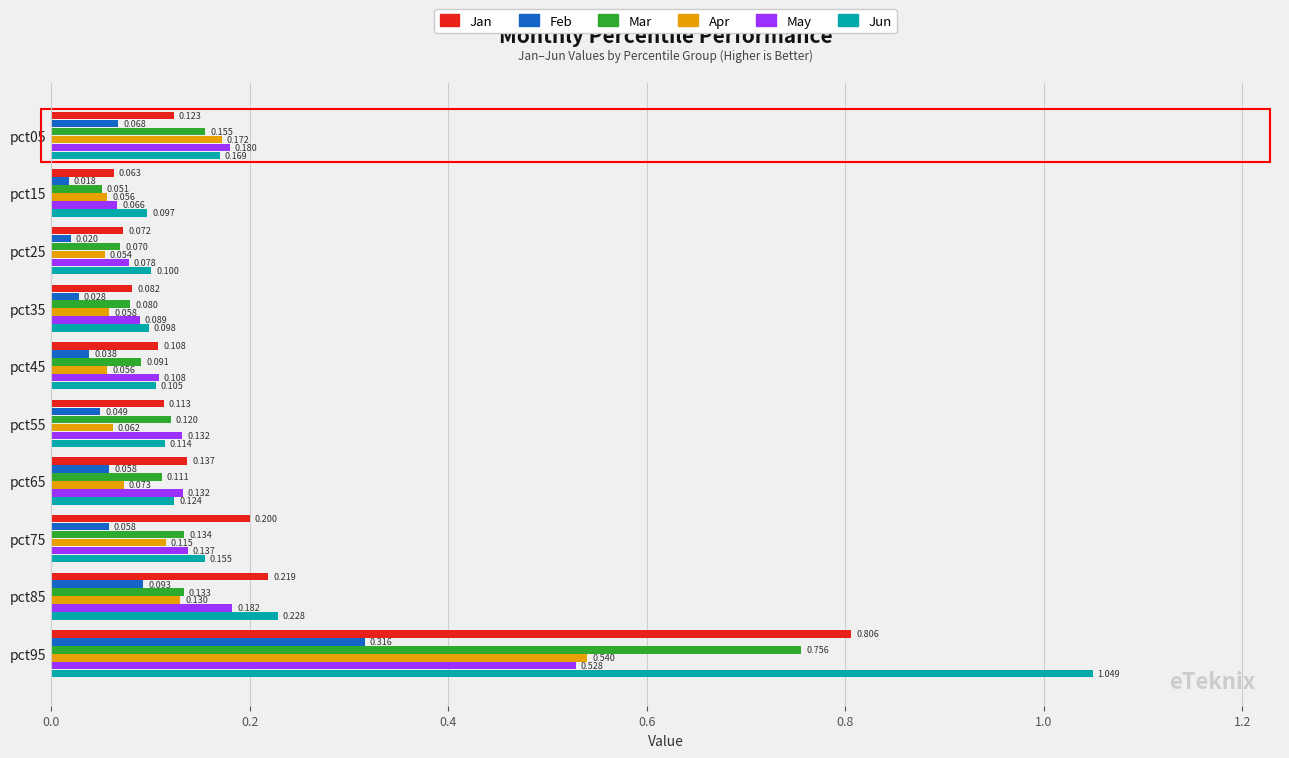

Rank the series at pct55 from lowest to highest value.

Feb, Apr, Jan, Jun, Mar, May